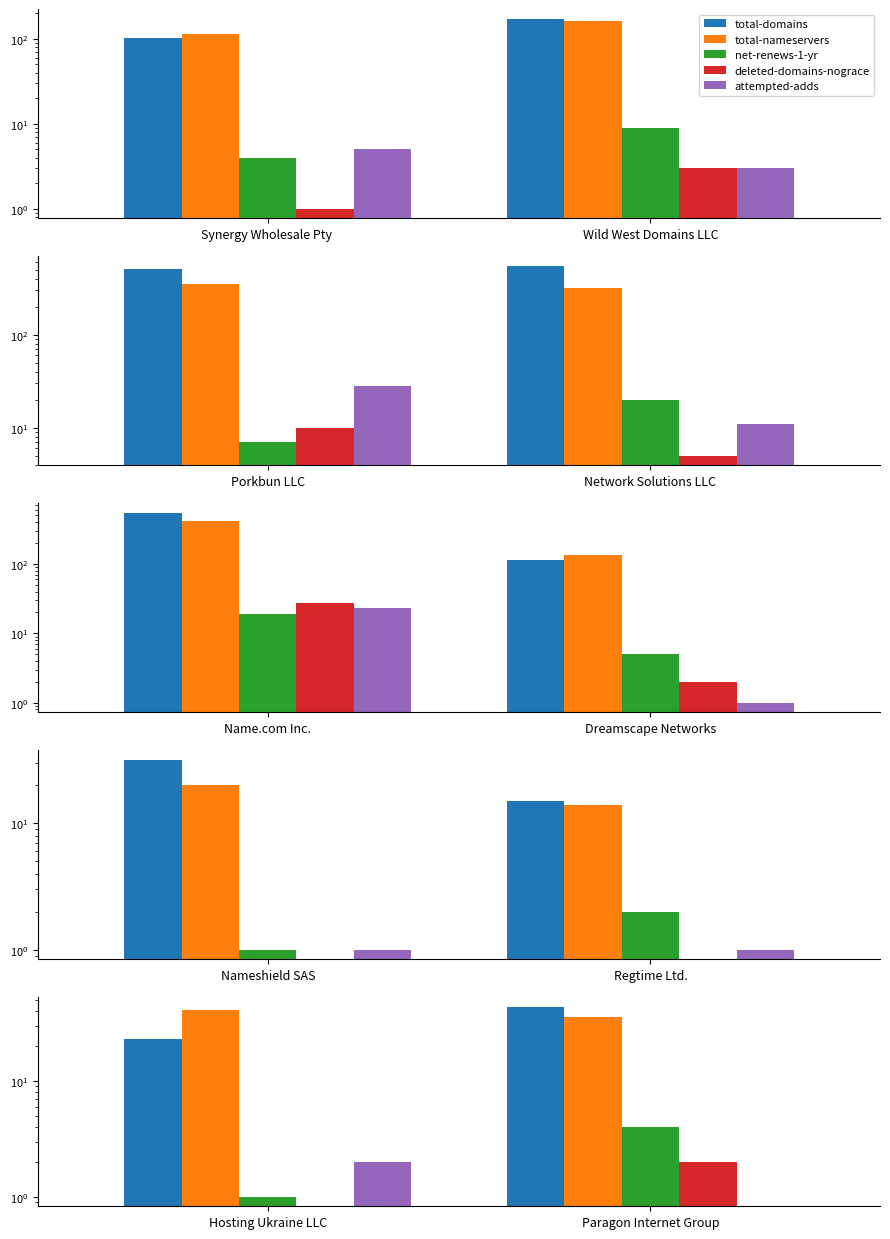

What is the label of the 1st bar from the left?

Hosting Ukraine LLC